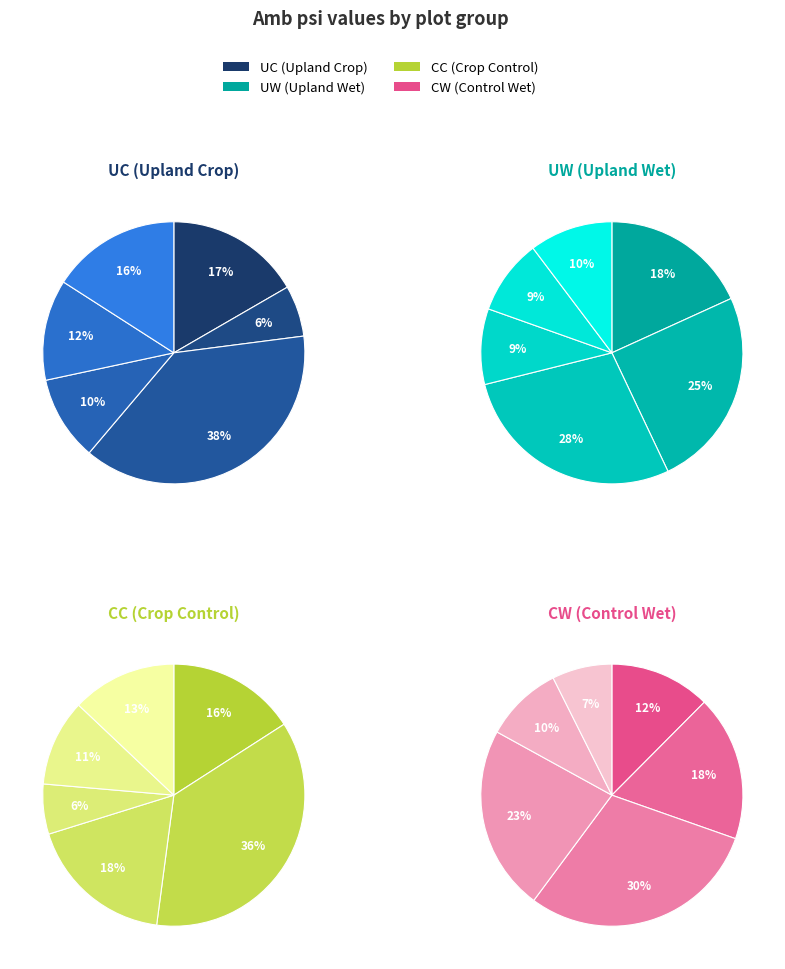

Is it true that UC6 is 14% of the pie?

False